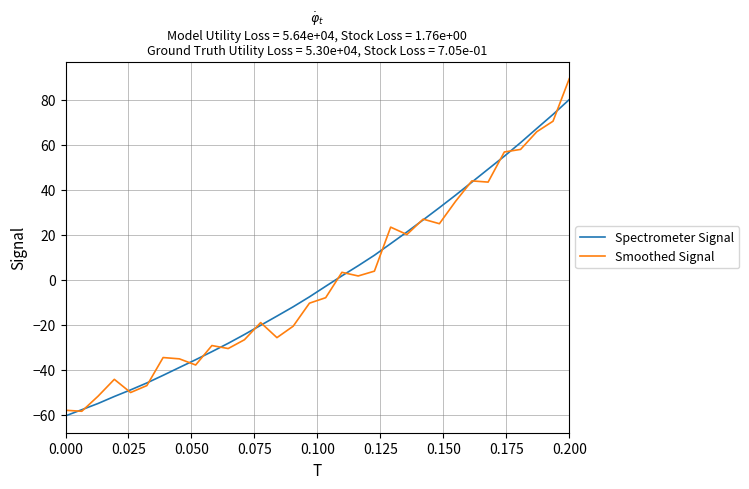

Which series has the widest spread of values?

Smoothed Signal